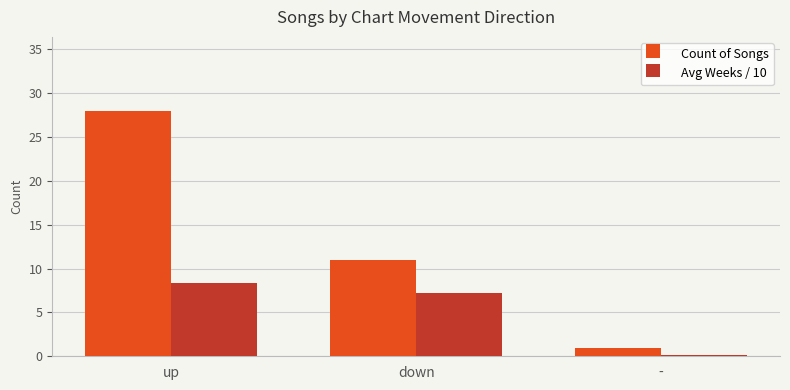

Where does the Count of Songs series first go above 11?

up